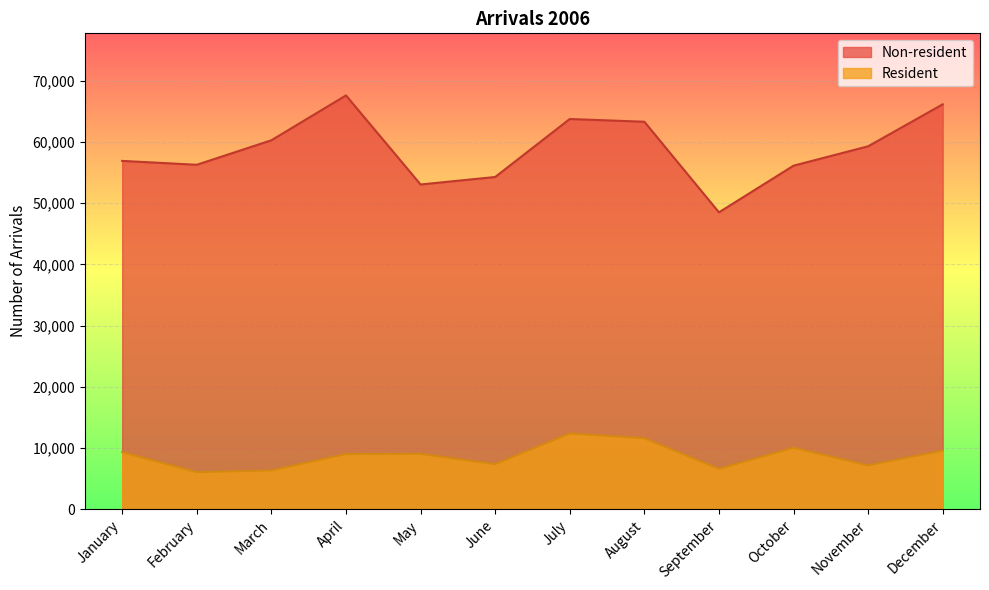

List the labels in order of Resident value, largest first.

July, August, October, December, January, May, April, June, November, September, March, February